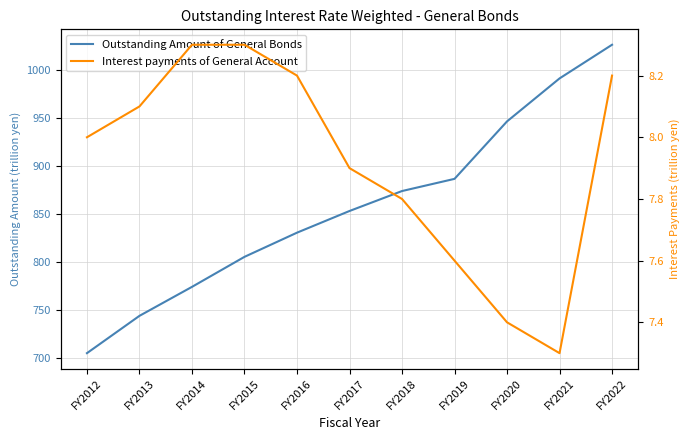

Reading left to right, list all the values displayed in this chart.

Outstanding Amount of General Bonds: 705.0	743.9	774.1	805.4	830.6	853.2	874.0	886.7	946.6	991.4	1026.5
Interest payments of General Account: 8.0	8.1	8.3	8.3	8.2	7.9	7.8	7.6	7.4	7.3	8.2